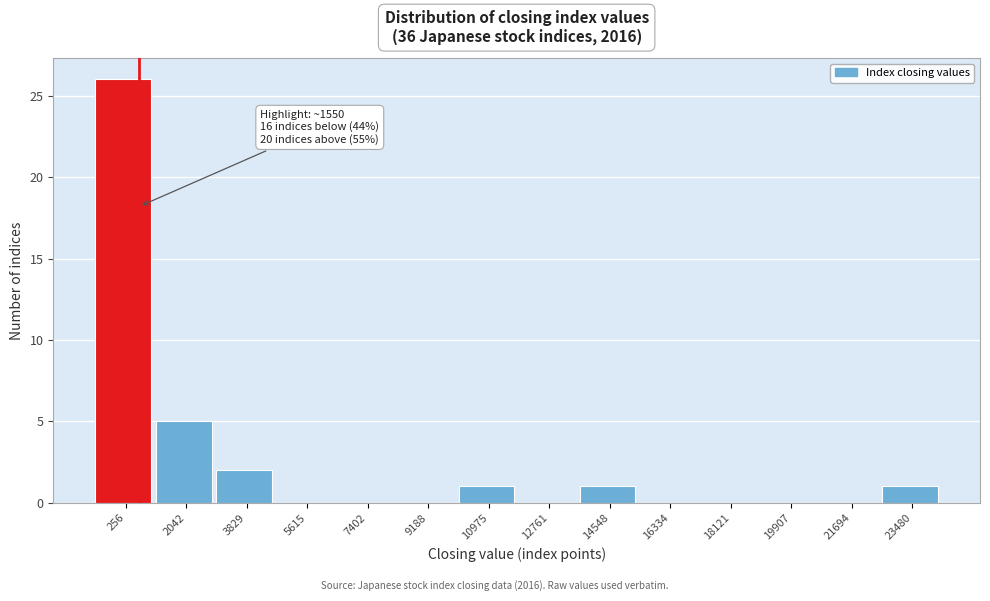

Reading right to left, what are all the values shown in this chart?

23480=1	21694=0	19907=0	18121=0	16334=0	14548=1	12761=0	10975=1	9188=0	7402=0	5615=0	3829=2	2042=5	256=26